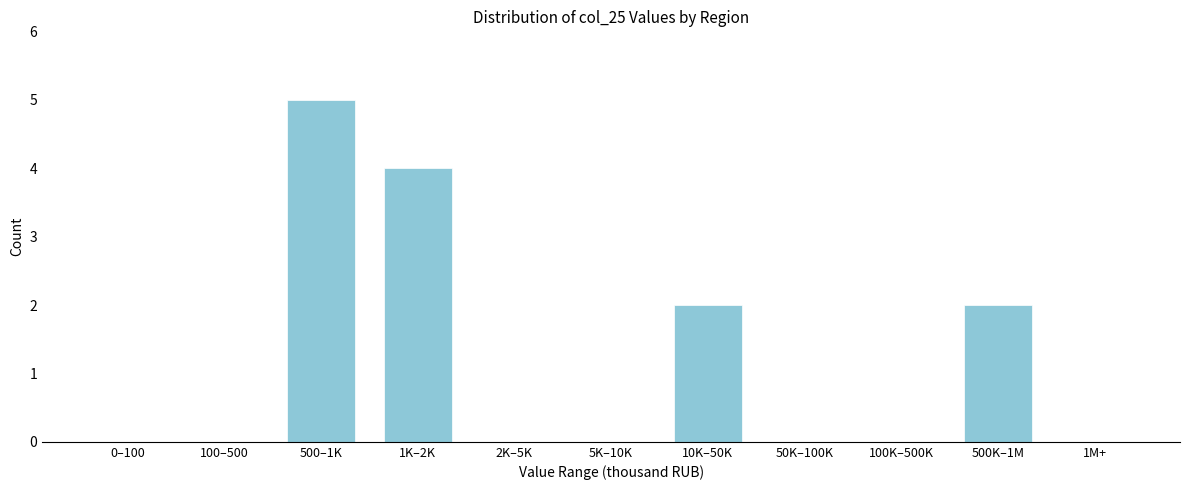

Reading right to left, extract all data points from this chart.

1M+=0	500K–1M=2	100K–500K=0	50K–100K=0	10K–50K=2	5K–10K=0	2K–5K=0	1K–2K=4	500–1K=5	100–500=0	0–100=0